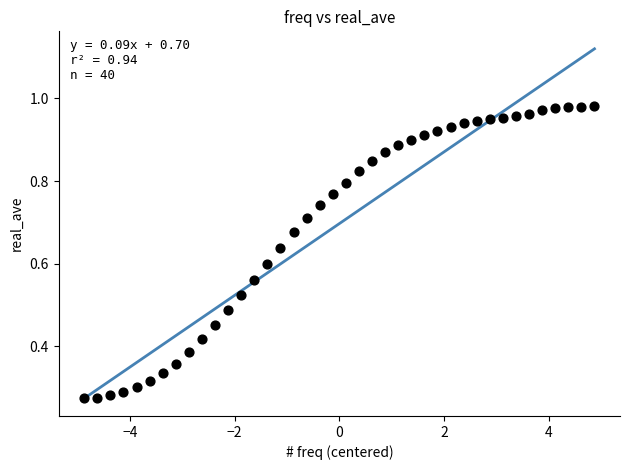

What is the range of X values (max minus min)?

9.8